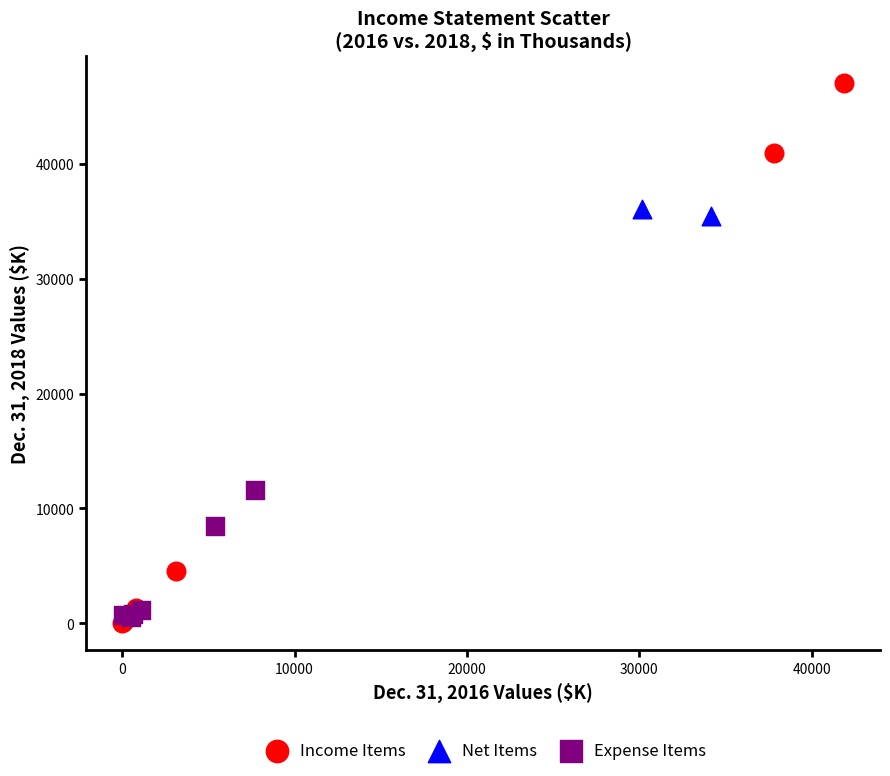

What are all the series names shown in the legend?

Income Items, Net Items, Expense Items